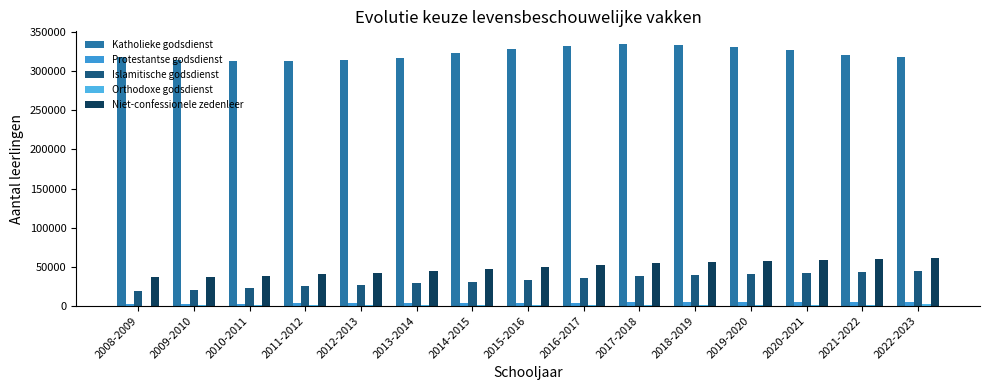

What is the label of the 1st bar from the left?

2008-2009